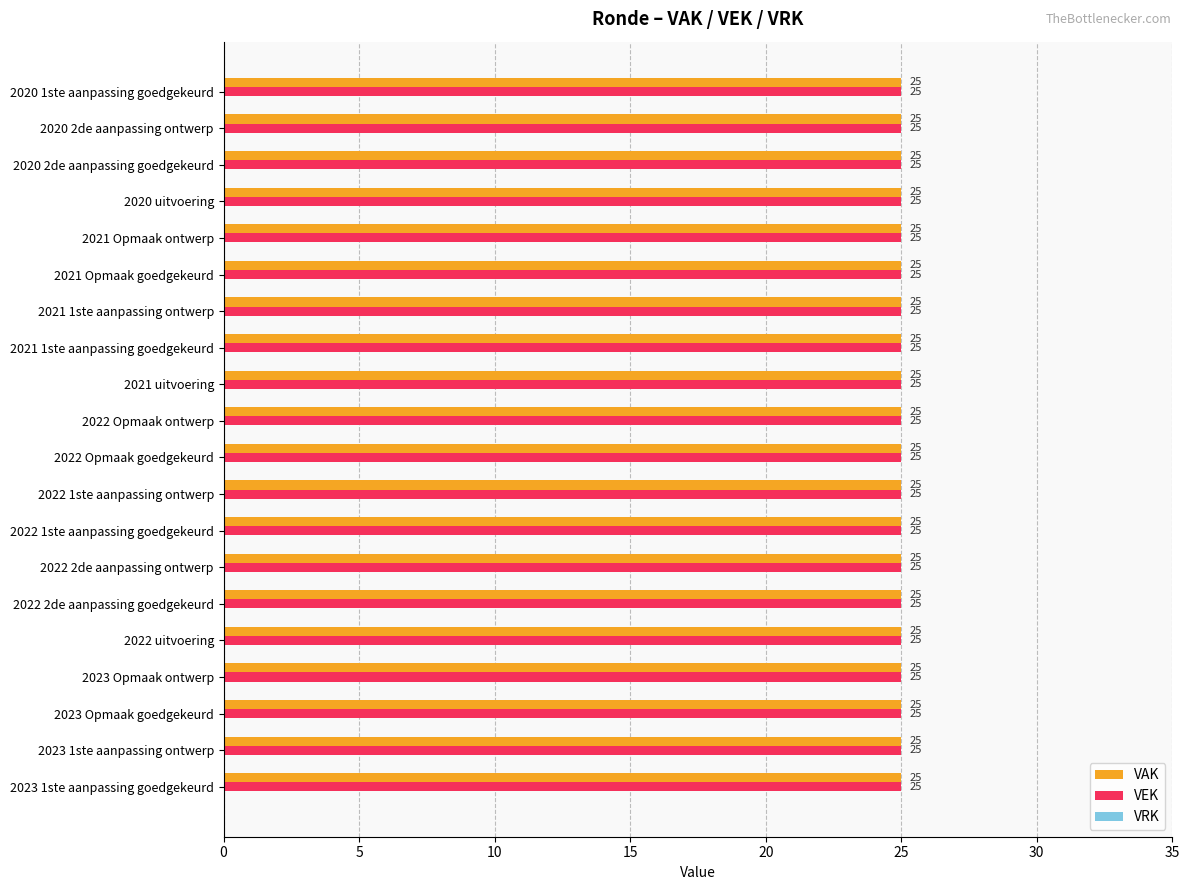

What is the label of the 20th bar from the right?

2023 1ste aanpassing goedgekeurd